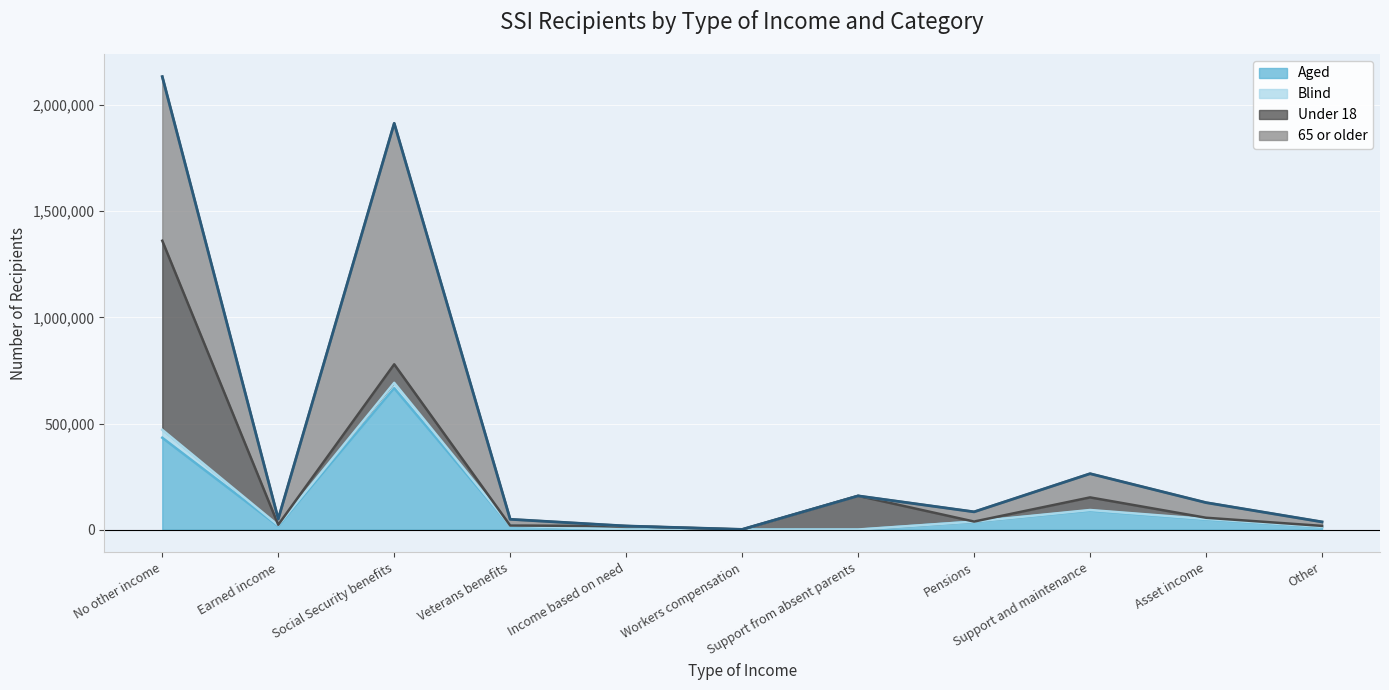

What is the highest value of the Aged series?

666201